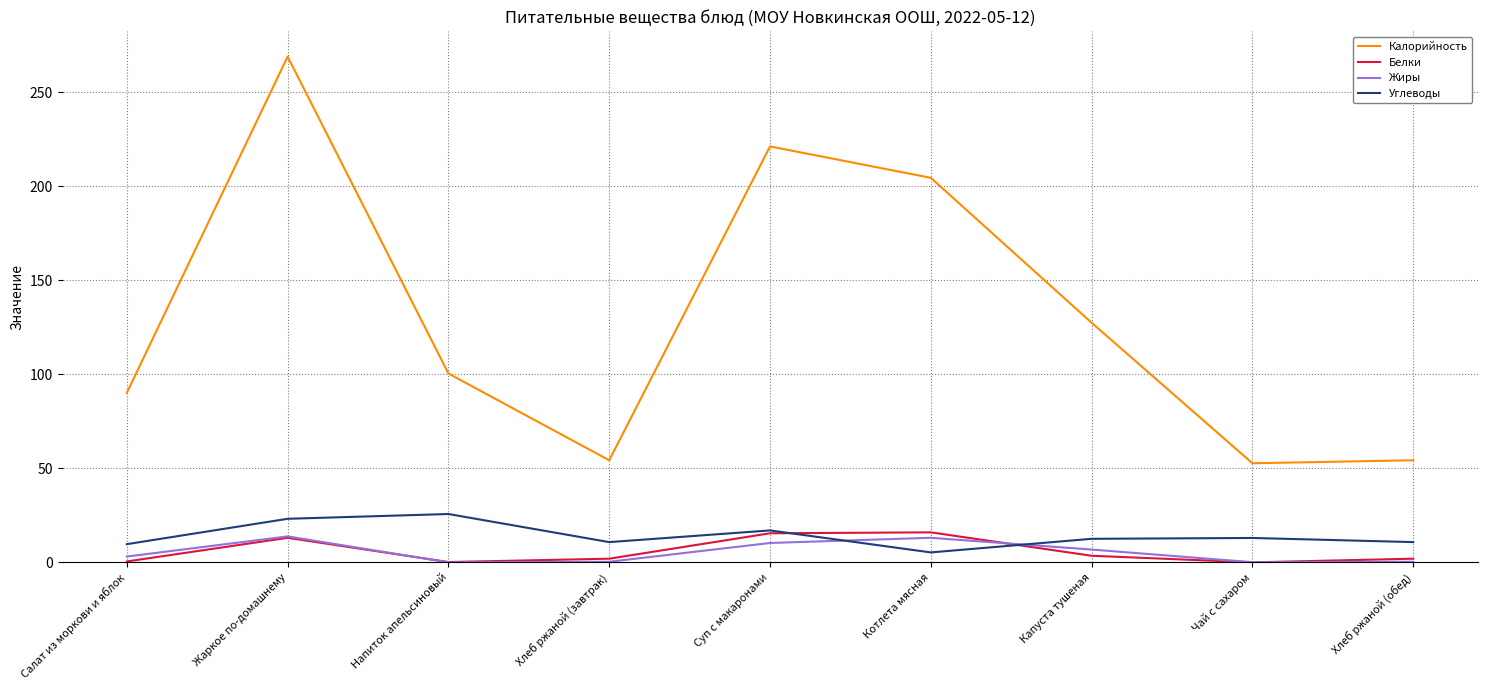

Which series has the largest total across all categories?

Калорийность